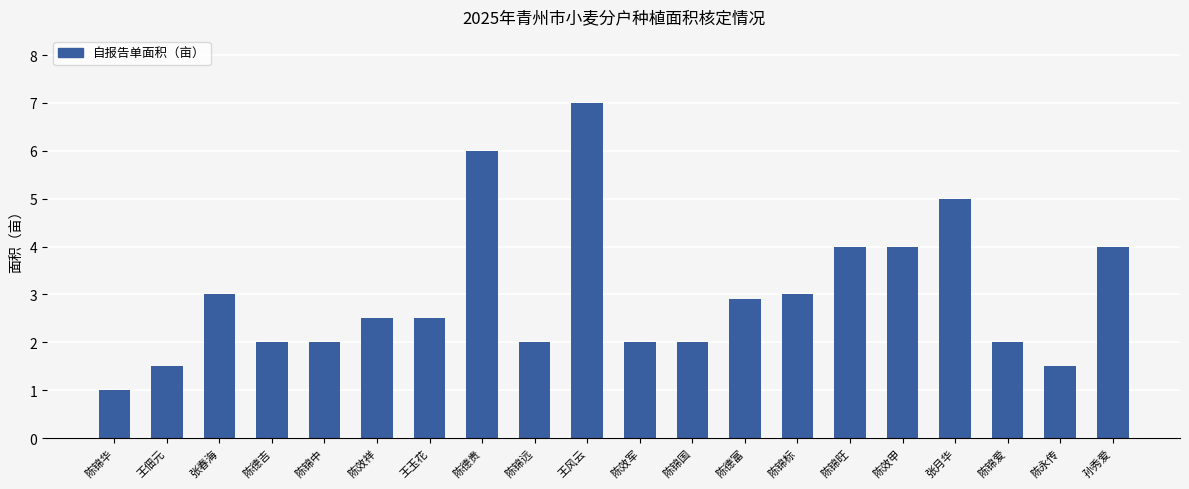

Count the number of categories in the chart.

20